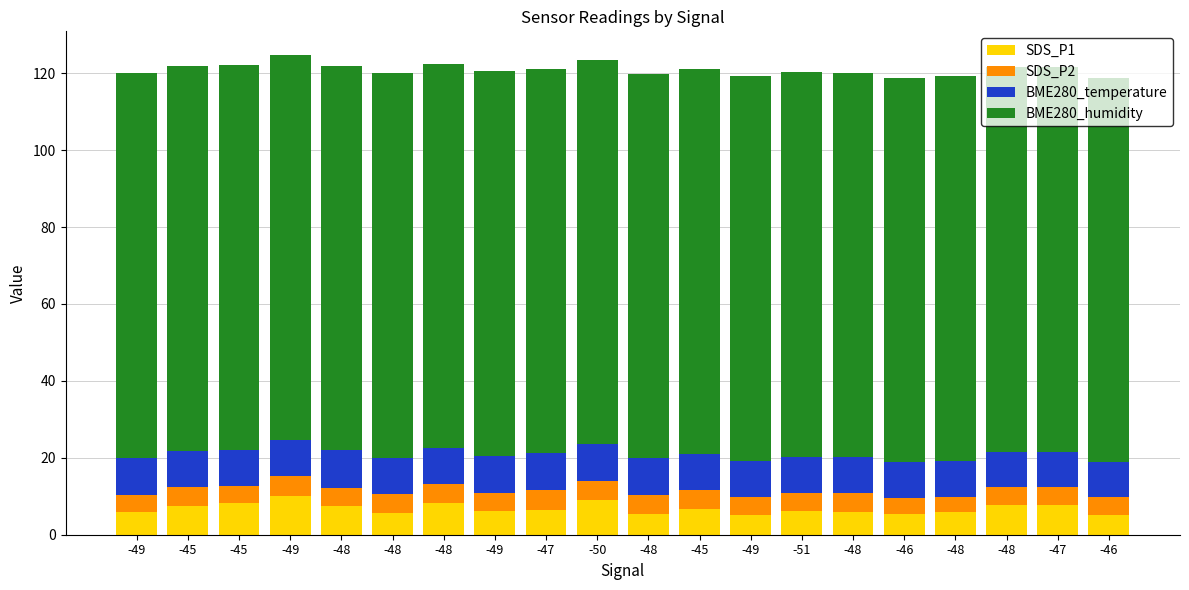

What are all the series names shown in the legend?

SDS_P1, SDS_P2, BME280_temperature, BME280_humidity